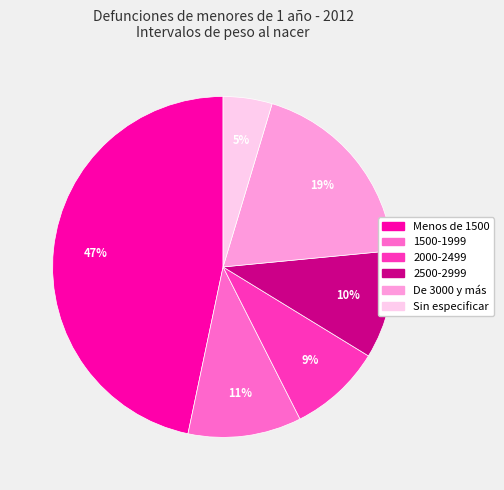

To the nearest percent, what is the combined percentage of Menos de 1500 and Sin especificar?

51%